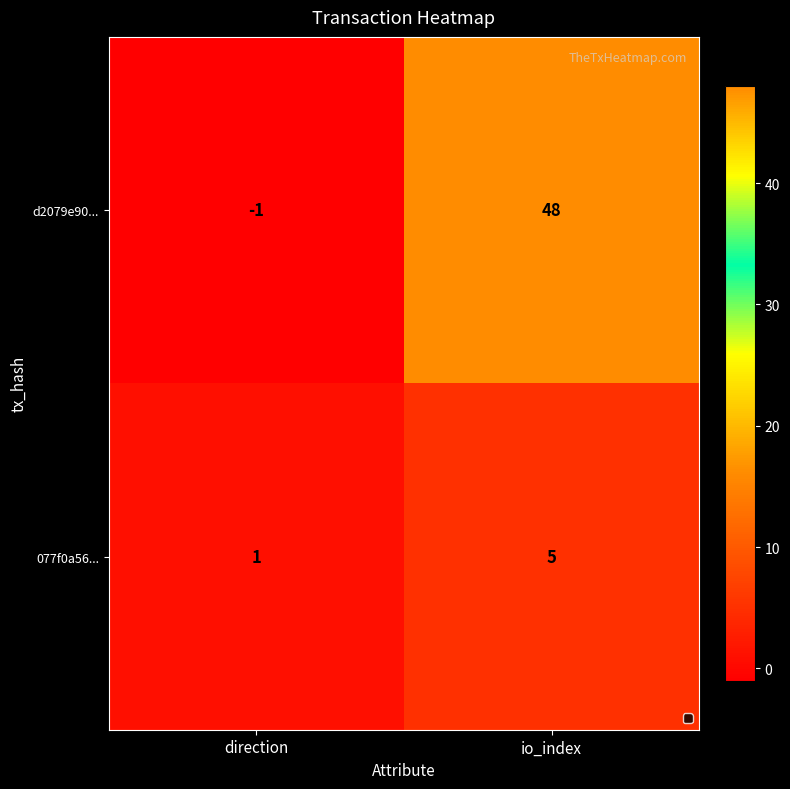

Is the value of 077f0a56... at io_index greater than the value of d2079e90... at io_index?

No